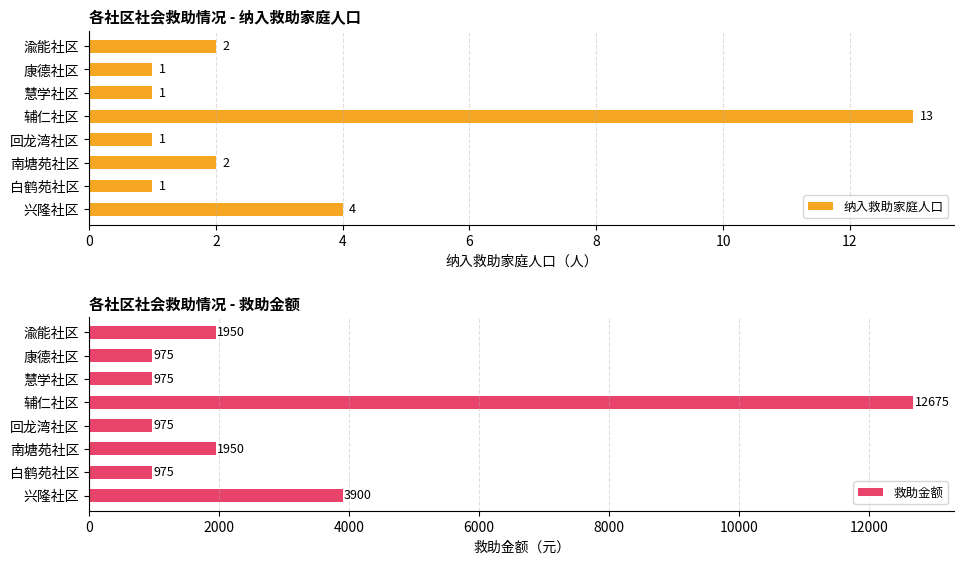

Which series has the largest total across all categories?

救助金额